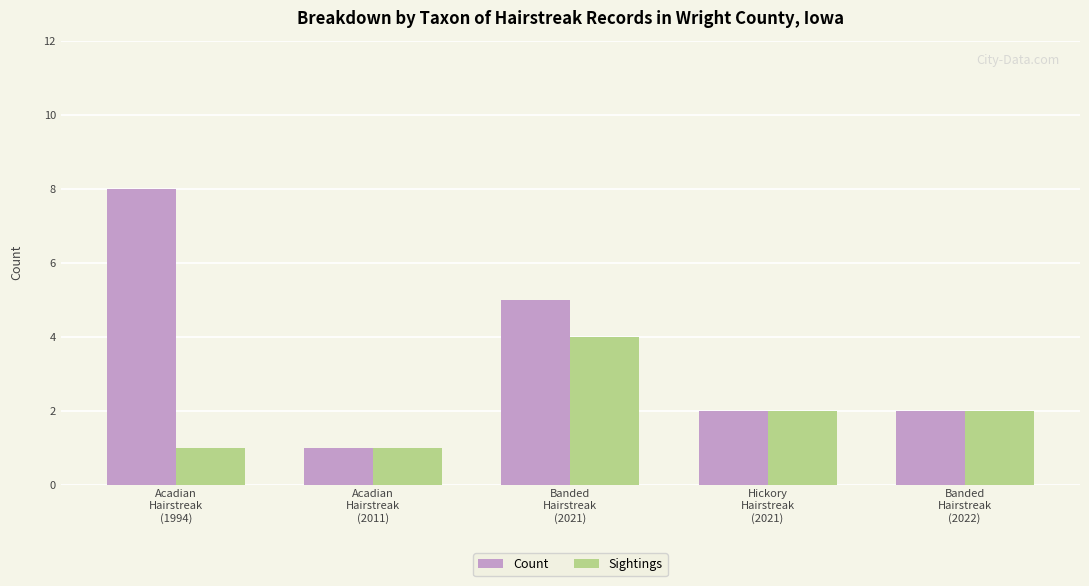

Read the Count value at Acadian
Hairstreak
(2011).

1